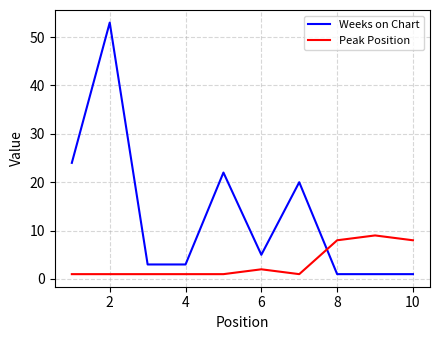

Reading right to left, what are all the values shown in this chart?

Weeks on Chart: 1	1	1	20	5	22	3	3	53	24
Peak Position: 8	9	8	1	2	1	1	1	1	1